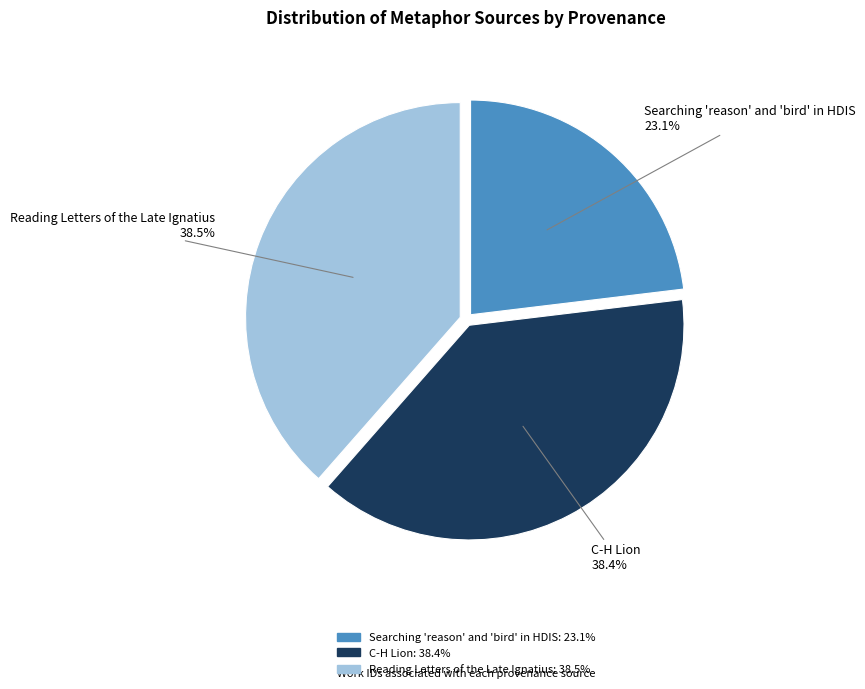

Approximately how many times larger is the value at Searching 'reason' and 'bird' in HDIS compared to C-H Lion?

0.6